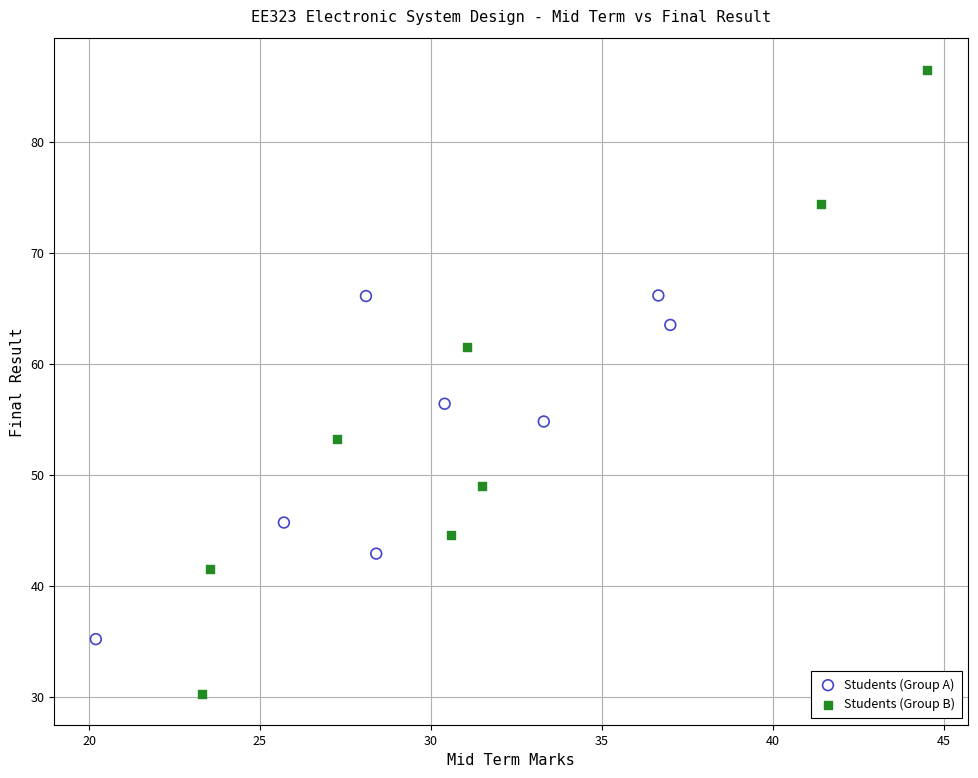

Which series contains the highest Y value?

Students (Group B)